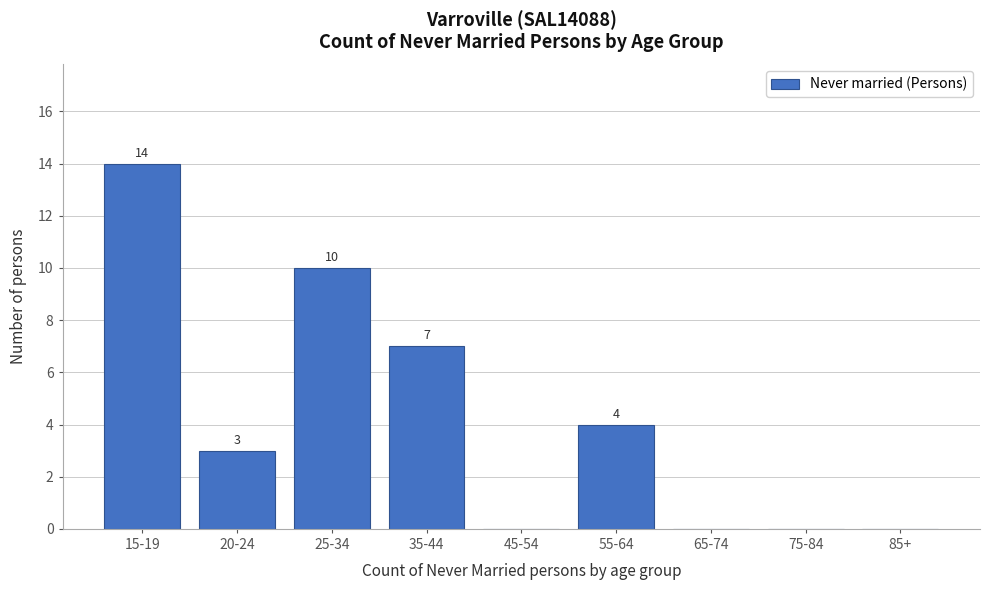

Reading right to left, what are all the values shown in this chart?

85+=0	75-84=0	65-74=0	55-64=4	45-54=0	35-44=7	25-34=10	20-24=3	15-19=14